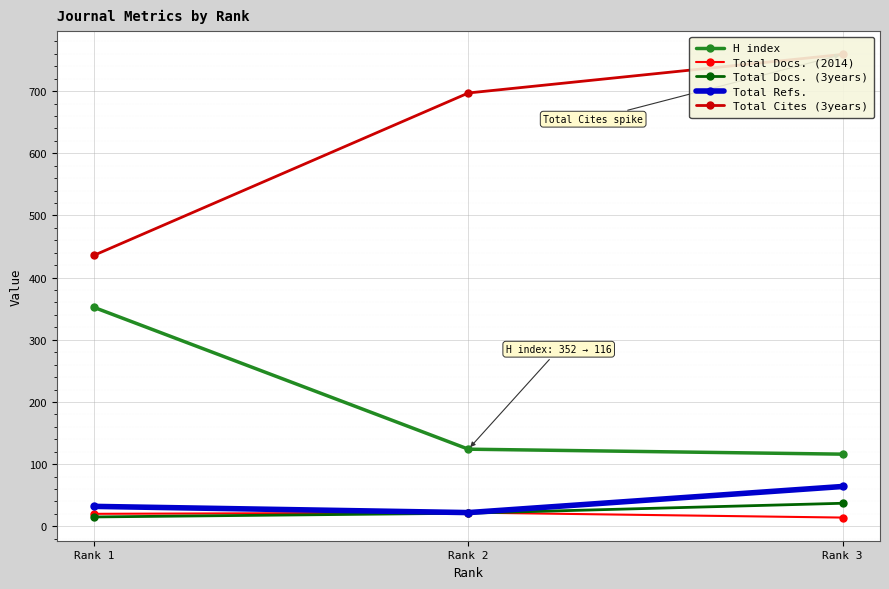

Does the chart display data point markers on the line(s)?

Yes